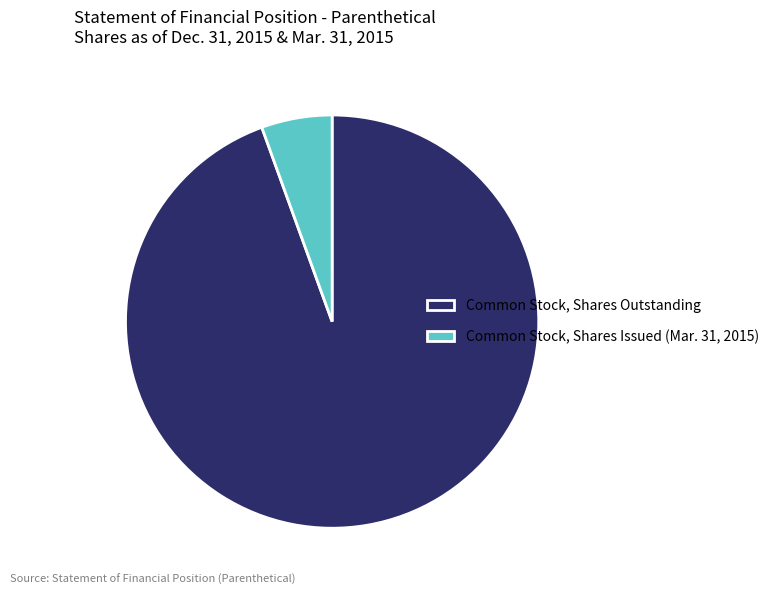

Which category has the smallest portion of the pie?

Common Stock, Shares Issued (Mar. 31, 2015)